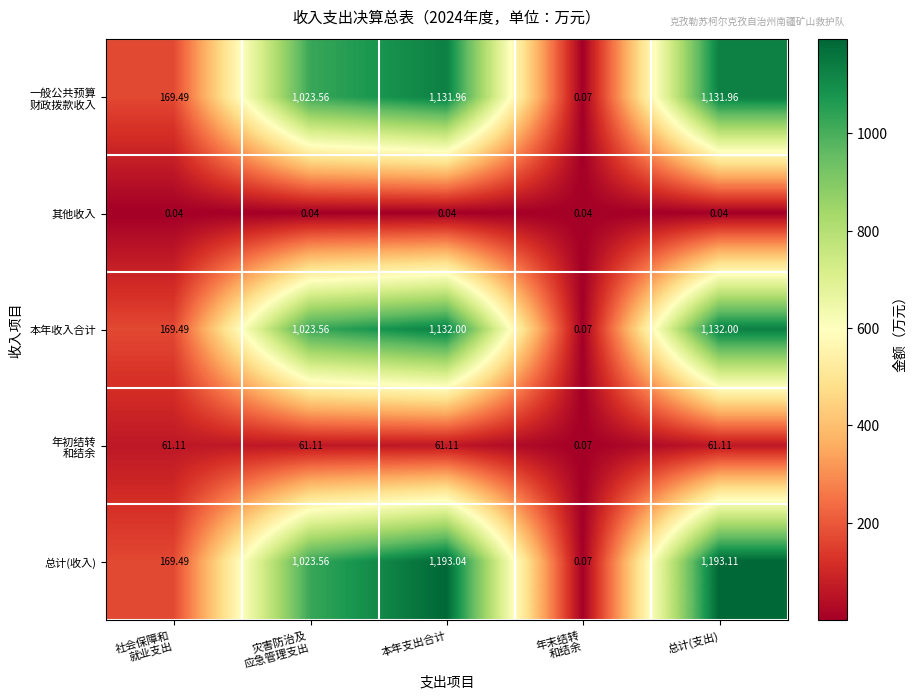

Which series has the largest range (max minus min)?

总计(收入)